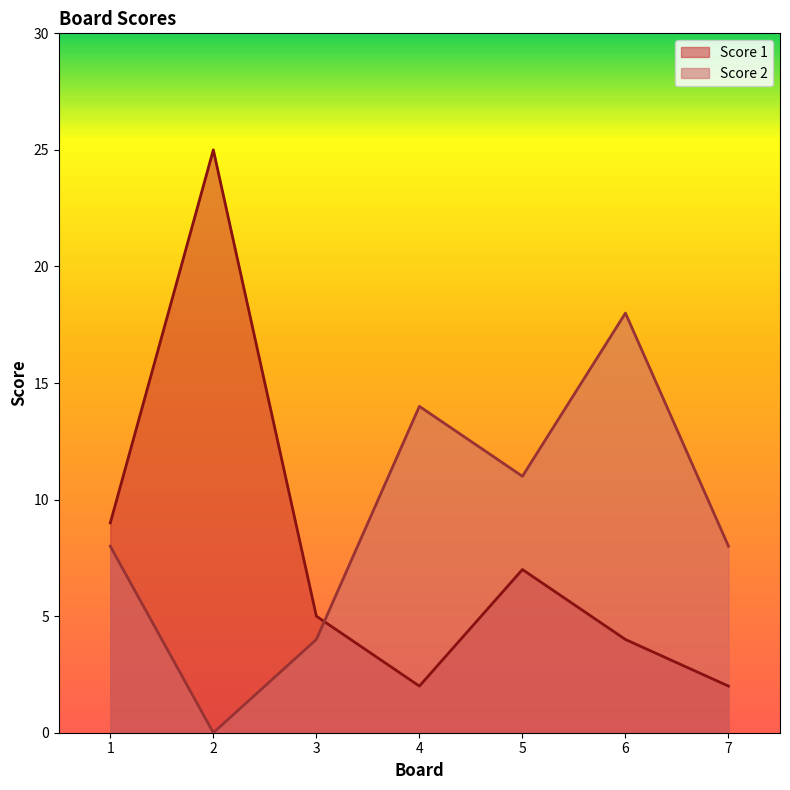

True or false: Score 1 has a value of 2 at 4.

True